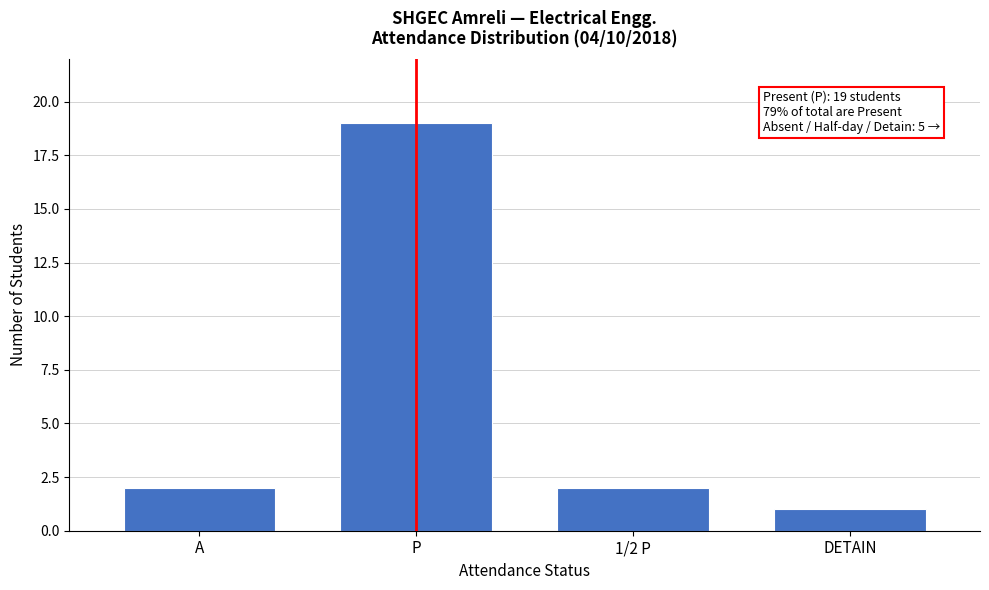

Reading right to left, transcribe all the data shown in this chart.

1	2	19	2